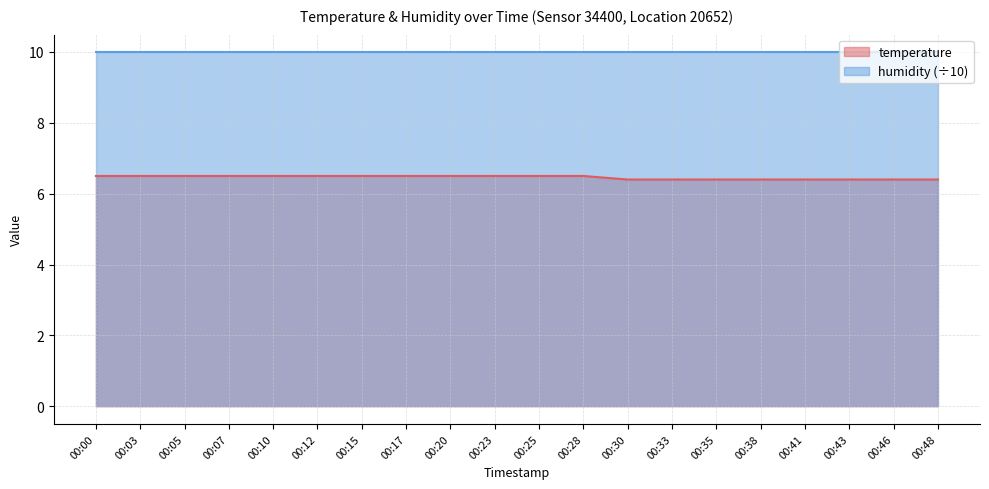

Reading left to right, extract all data points from this chart.

6.5	6.5	6.5	6.5	6.5	6.5	6.5	6.5	6.5	6.5	6.5	6.5	6.4	6.4	6.4	6.4	6.4	6.4	6.4	6.4